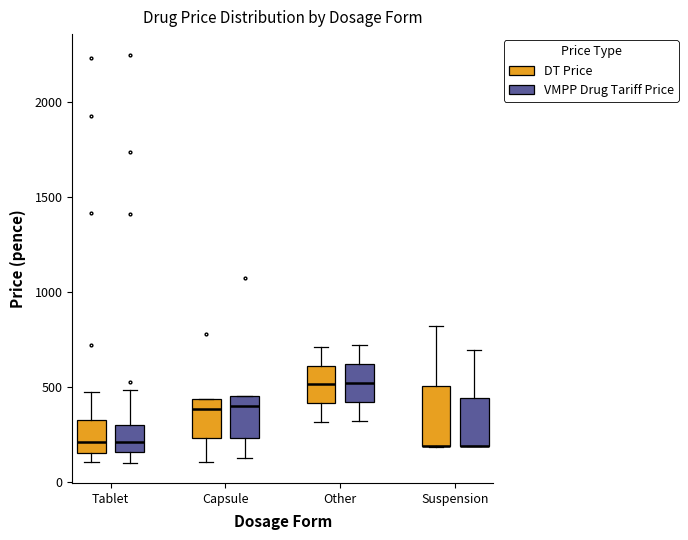

Reading left to right, read every box against the y-axis: the position of its median line, the range the box covers, and the ends of its whiskers. The values are not printed on the chart, so give them approximately, as read against the axis.

Tablet (DT Price): median 200, box 150 to 350, whiskers 100 to 500
Tablet (VMPP Drug Tariff Price): median 200, box 150 to 300, whiskers 100 to 500
Capsule (DT Price): median 400, box 250 to 450, whiskers 100 to 450
Capsule (VMPP Drug Tariff Price): median 400, box 250 to 450, whiskers 150 to 450
Other (DT Price): median 500, box 400 to 600, whiskers 300 to 700
Other (VMPP Drug Tariff Price): median 500, box 400 to 600, whiskers 300 to 700
Suspension (DT Price): median 200 (drawn on the box's lower edge), box 200 to 500, whiskers 200 to 800
Suspension (VMPP Drug Tariff Price): median 200 (drawn on the box's lower edge), box 200 to 450, whiskers 200 to 700